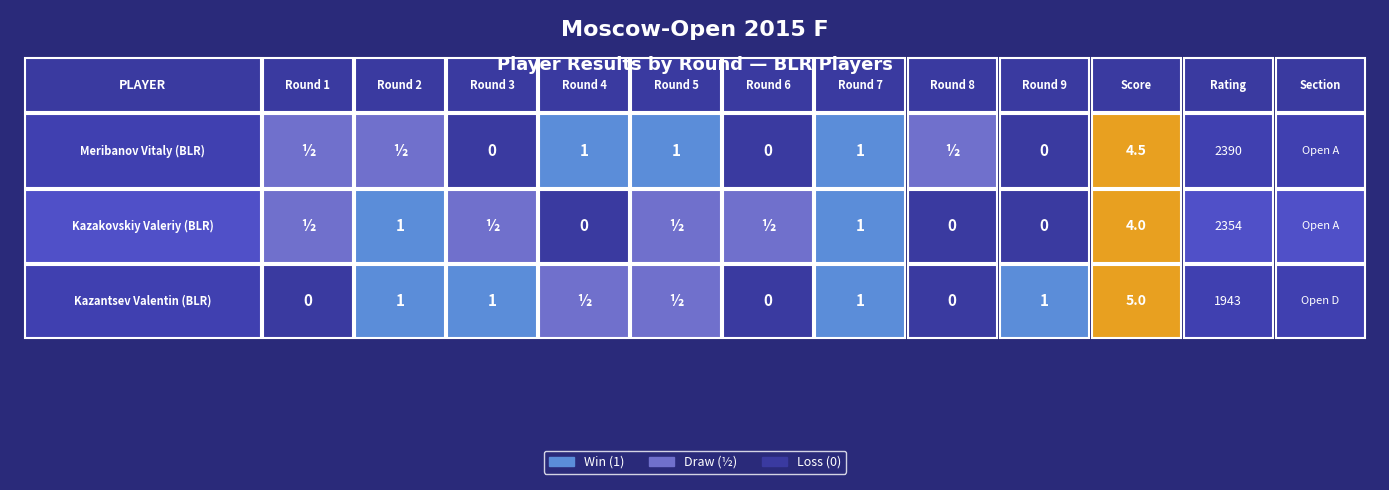

Reading left to right, extract all data points from this chart.

Meribanov Vitaly (BLR): 0.5	0.5	0.0	1.0	1.0	0.0	1.0	0.5	0.0
Kazakovskiy Valeriy (BLR): 0.5	1.0	0.5	0.0	0.5	0.5	1.0	0.0	0.0
Kazantsev Valentin (BLR): 0.0	1.0	1.0	0.5	0.5	0.0	1.0	0.0	1.0